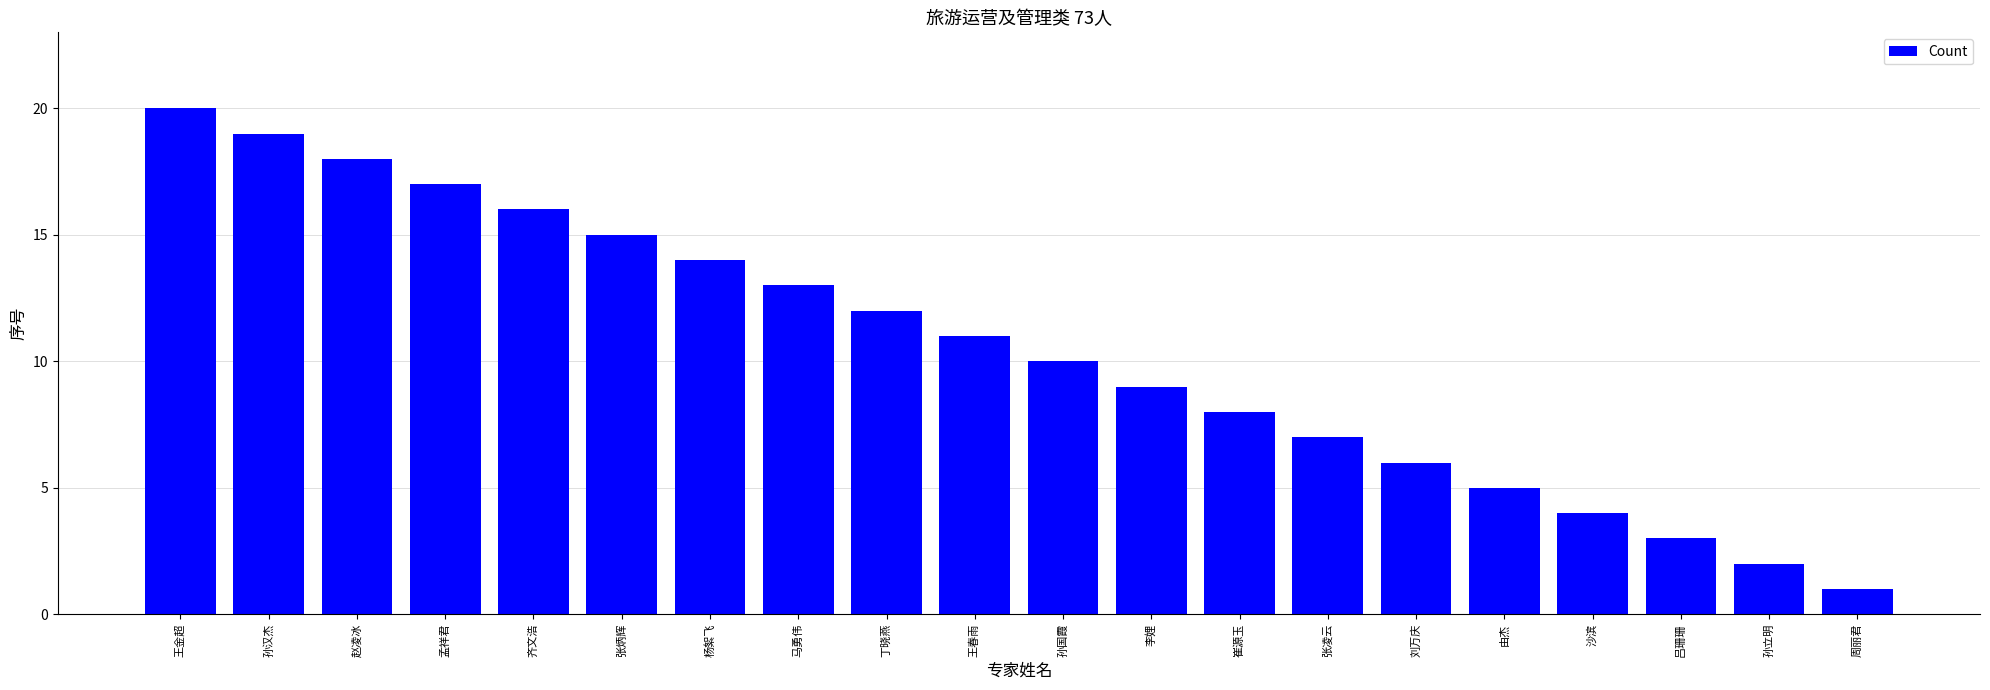

What is the label of the 9th bar from the left?

丁晓燕